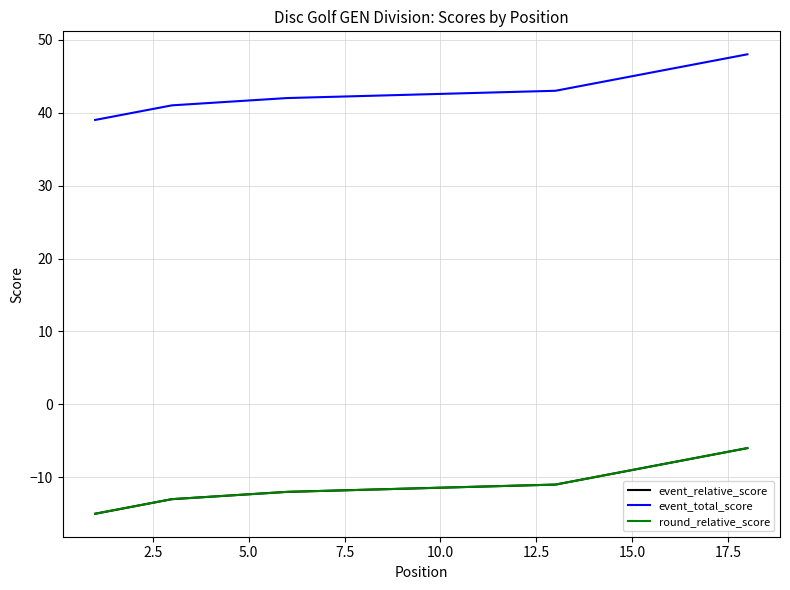

True or false: event_total_score and event_relative_score cross at least once.

False